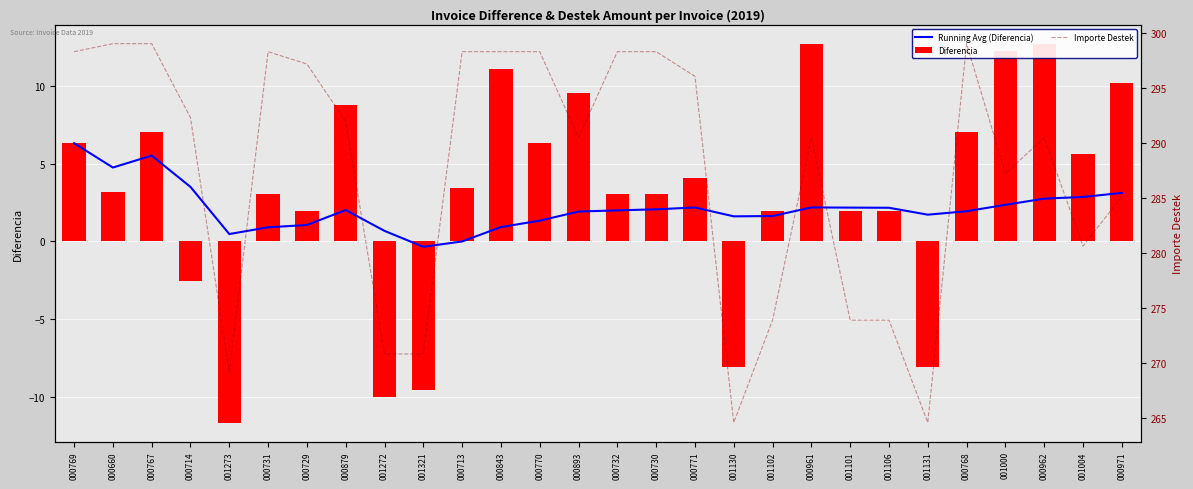

List the labels in order of Running Avg (Diferencia) value, largest first.

000769, 000767, 000660, 000714, 000971, 001004, 000962, 001000, 000961, 000771, 001101, 001106, 000730, 000879, 000732, 000768, 000893, 001131, 001102, 001130, 000770, 000729, 000843, 000731, 001272, 001273, 000713, 001321